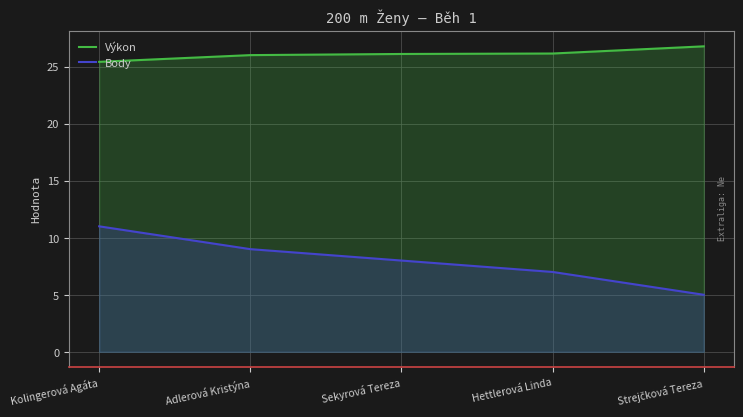

Reading left to right, what are all the values shown in this chart?

Výkon: 25.4	26.0	26.1	26.1	26.8
Body: 11.0	9.0	8.0	7.0	5.0